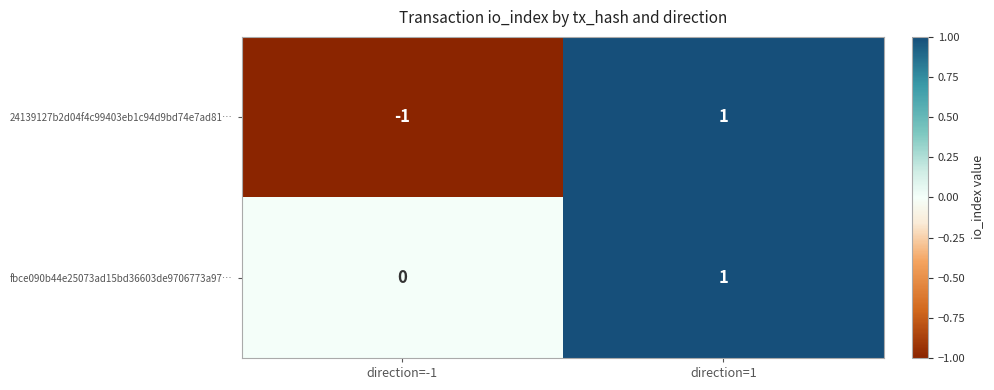

Reading right to left, transcribe all the data shown in this chart.

24139127b2d04f4c99403eb1c94d9bd74e7ad81…: 1	-1
fbce090b44e25073ad15bd36603de9706773a97…: 1	0